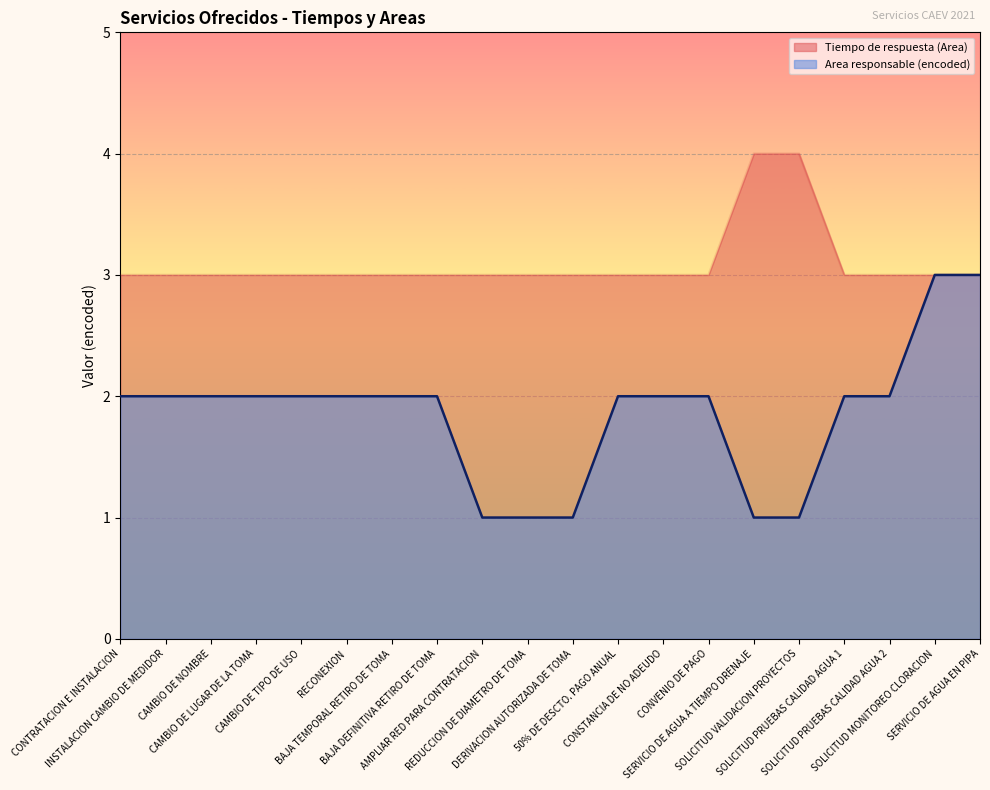

Reading right to left, list all the values displayed in this chart.

Tiempo de respuesta (Area): SERVICIO DE AGUA EN PIPA=3	SOLICITUD MONITOREO CLORACION=3	SOLICITUD PRUEBAS CALIDAD AGUA 2=3	SOLICITUD PRUEBAS CALIDAD AGUA 1=3	SOLICITUD VALIDACION PROYECTOS=4	SERVICIO DE AGUA A TIEMPO DRENAJE=4	CONVENIO DE PAGO=3	CONSTANCIA DE NO ADEUDO=3	50% DE DESCTO. PAGO ANUAL=3	DERIVACION AUTORIZADA DE TOMA=3	REDUCCION DE DIAMETRO DE TOMA=3	AMPLIAR RED PARA CONTRATACION=3	BAJA DEFINITIVA RETIRO DE TOMA=3	BAJA TEMPORAL RETIRO DE TOMA=3	RECONEXION=3	CAMBIO DE TIPO DE USO=3	CAMBIO DE LUGAR DE LA TOMA=3	CAMBIO DE NOMBRE=3	INSTALACION CAMBIO DE MEDIDOR=3	CONTRATACION E INSTALACION=3
Area responsable (encoded): SERVICIO DE AGUA EN PIPA=3	SOLICITUD MONITOREO CLORACION=3	SOLICITUD PRUEBAS CALIDAD AGUA 2=2	SOLICITUD PRUEBAS CALIDAD AGUA 1=2	SOLICITUD VALIDACION PROYECTOS=1	SERVICIO DE AGUA A TIEMPO DRENAJE=1	CONVENIO DE PAGO=2	CONSTANCIA DE NO ADEUDO=2	50% DE DESCTO. PAGO ANUAL=2	DERIVACION AUTORIZADA DE TOMA=1	REDUCCION DE DIAMETRO DE TOMA=1	AMPLIAR RED PARA CONTRATACION=1	BAJA DEFINITIVA RETIRO DE TOMA=2	BAJA TEMPORAL RETIRO DE TOMA=2	RECONEXION=2	CAMBIO DE TIPO DE USO=2	CAMBIO DE LUGAR DE LA TOMA=2	CAMBIO DE NOMBRE=2	INSTALACION CAMBIO DE MEDIDOR=2	CONTRATACION E INSTALACION=2